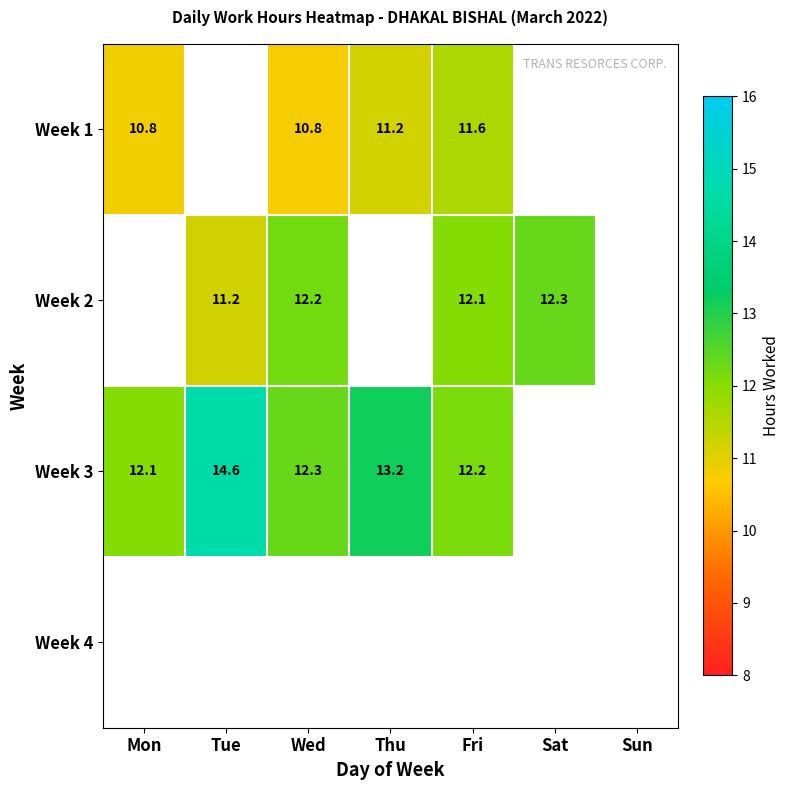

How many data points does each series have?

7